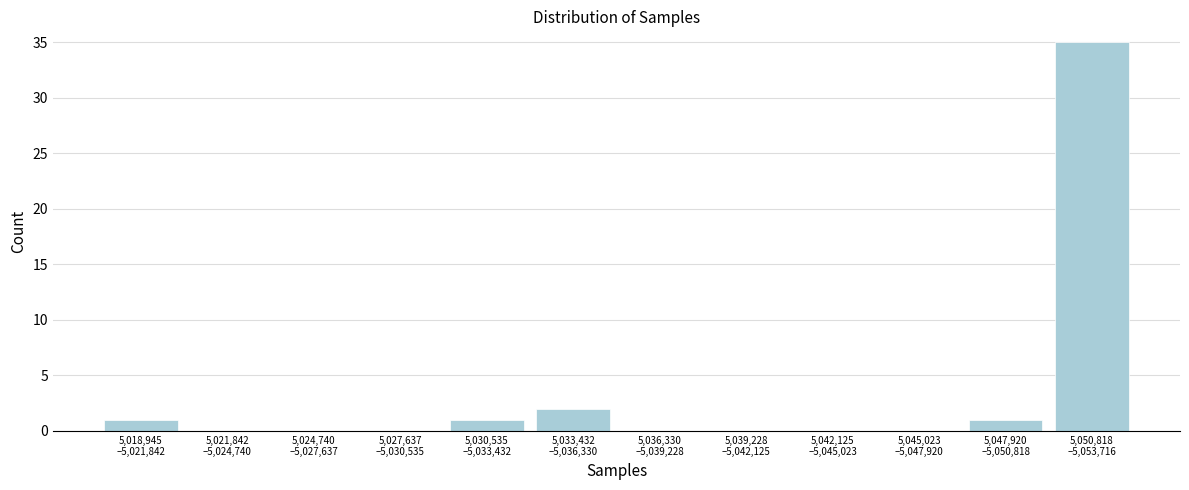

What is the sum of all values?

40